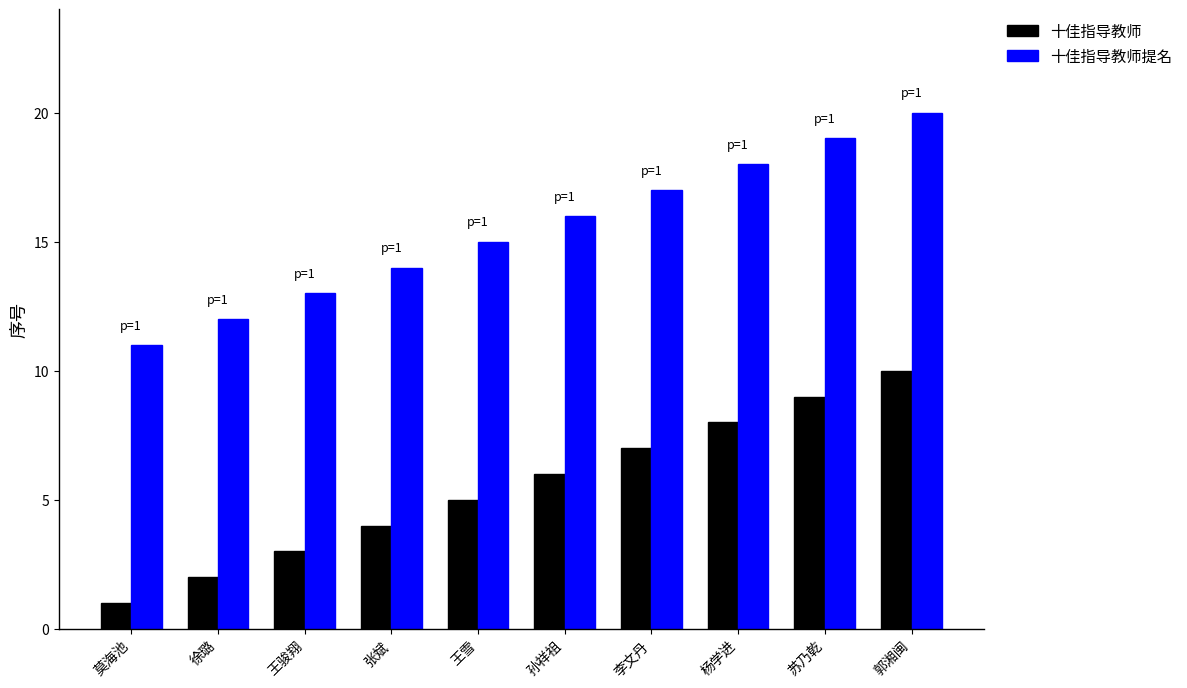

What position from the left is 王骏翔?

3